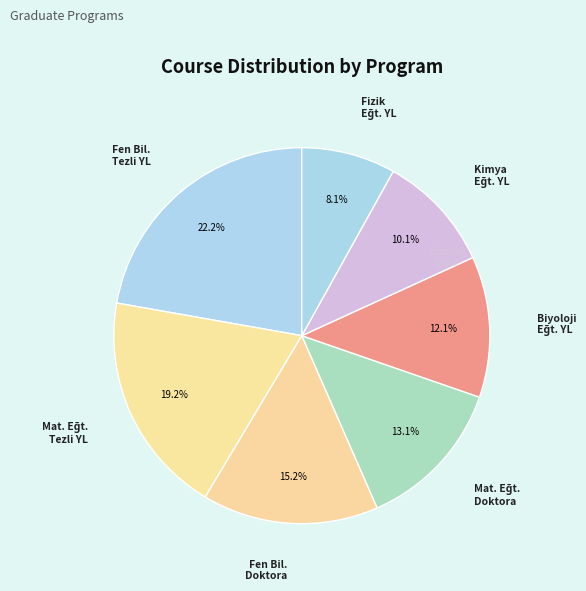

How many slices are in this pie chart?

7